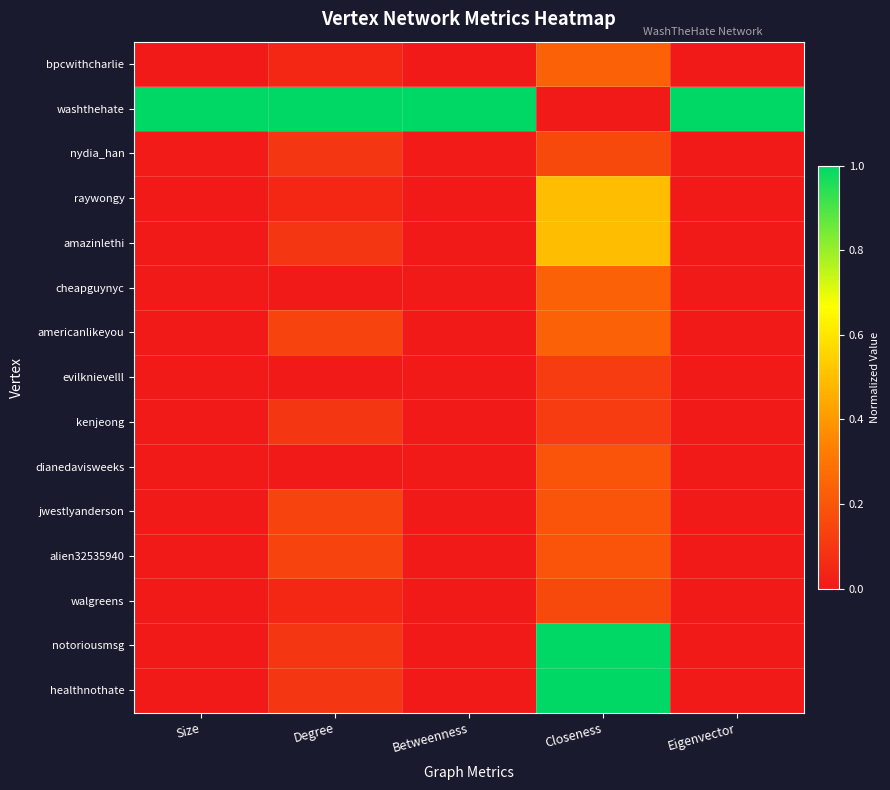

Reading right to left, list all the values displayed in this chart.

bpcwithcharlie: Eigenvector=0.0	Closeness=0.2	Betweenness=0.0	Degree=0.0	Size=0.0
washthehate: Eigenvector=1.0	Closeness=0.0	Betweenness=1.0	Degree=1.0	Size=1.0
nydia_han: Eigenvector=0.0	Closeness=0.2	Betweenness=0.0	Degree=0.1	Size=0.0
raywongy: Eigenvector=0.0	Closeness=0.5	Betweenness=0.0	Degree=0.0	Size=0.0
amazinlethi: Eigenvector=0.0	Closeness=0.5	Betweenness=0.0	Degree=0.1	Size=0.0
cheapguynyc: Eigenvector=0.0	Closeness=0.2	Betweenness=0.0	Degree=0.0	Size=0.0
americanlikeyou: Eigenvector=0.0	Closeness=0.2	Betweenness=0.0	Degree=0.1	Size=0.0
evilknievelll: Eigenvector=0.0	Closeness=0.1	Betweenness=0.0	Degree=0.0	Size=0.0
kenjeong: Eigenvector=0.0	Closeness=0.1	Betweenness=0.0	Degree=0.1	Size=0.0
dianedavisweeks: Eigenvector=0.0	Closeness=0.2	Betweenness=0.0	Degree=0.0	Size=0.0
jwestlyanderson: Eigenvector=0.0	Closeness=0.2	Betweenness=0.0	Degree=0.1	Size=0.0
alien32535940: Eigenvector=0.0	Closeness=0.2	Betweenness=0.0	Degree=0.1	Size=0.0
walgreens: Eigenvector=0.0	Closeness=0.2	Betweenness=0.0	Degree=0.0	Size=0.0
notoriousmsg: Eigenvector=0.0	Closeness=1.0	Betweenness=0.0	Degree=0.1	Size=0.0
healthnothate: Eigenvector=0.0	Closeness=1.0	Betweenness=0.0	Degree=0.1	Size=0.0